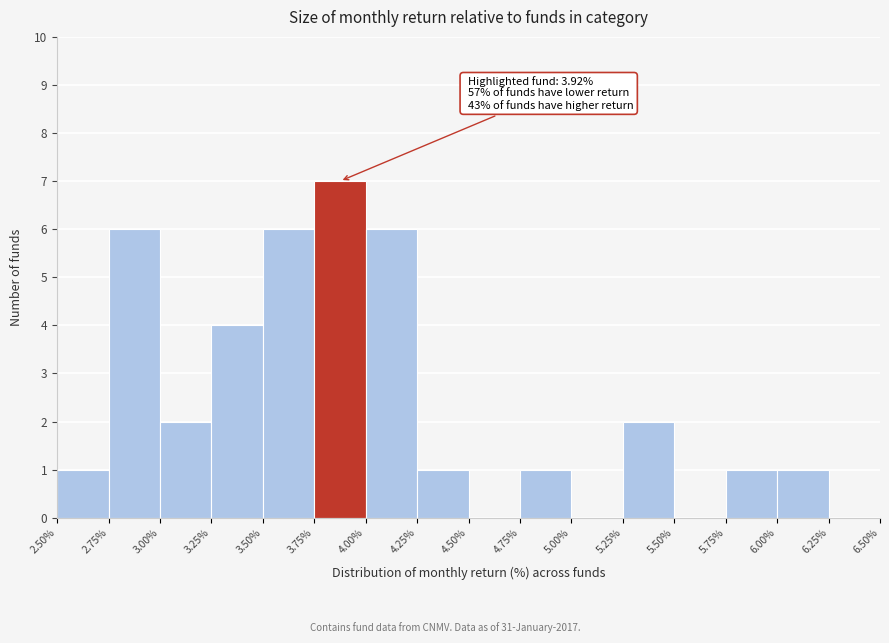

Which range on the x-axis has the tallest bar?

3.75% to 4.00%